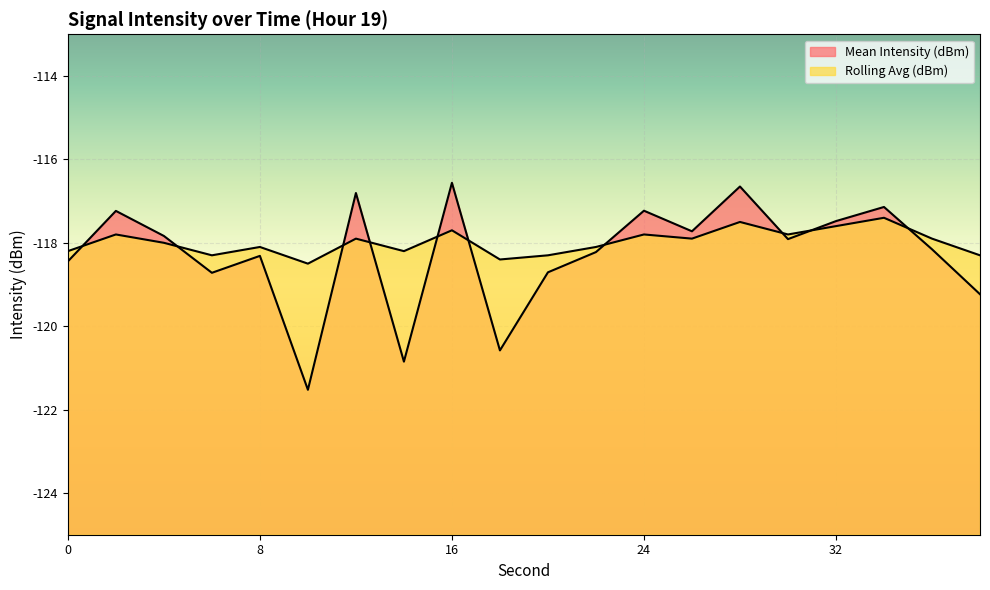

What is the maximum value shown in the chart?

-116.6